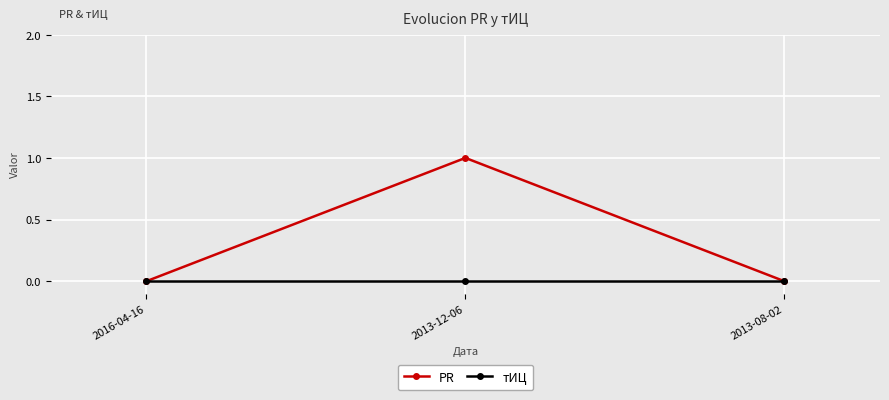

Reading right to left, transcribe all the data shown in this chart.

PR: 0	1	0
тИЦ: 0	0	0